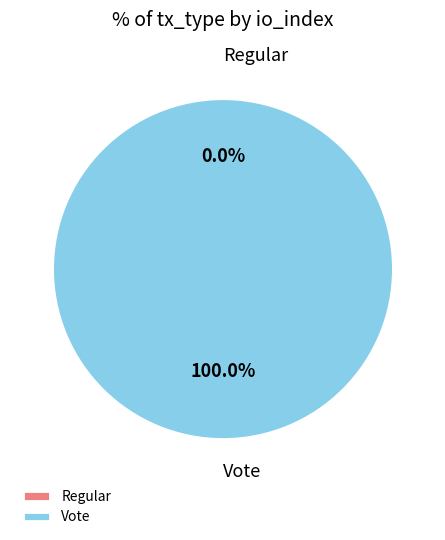

Count the number of slices in the pie.

2